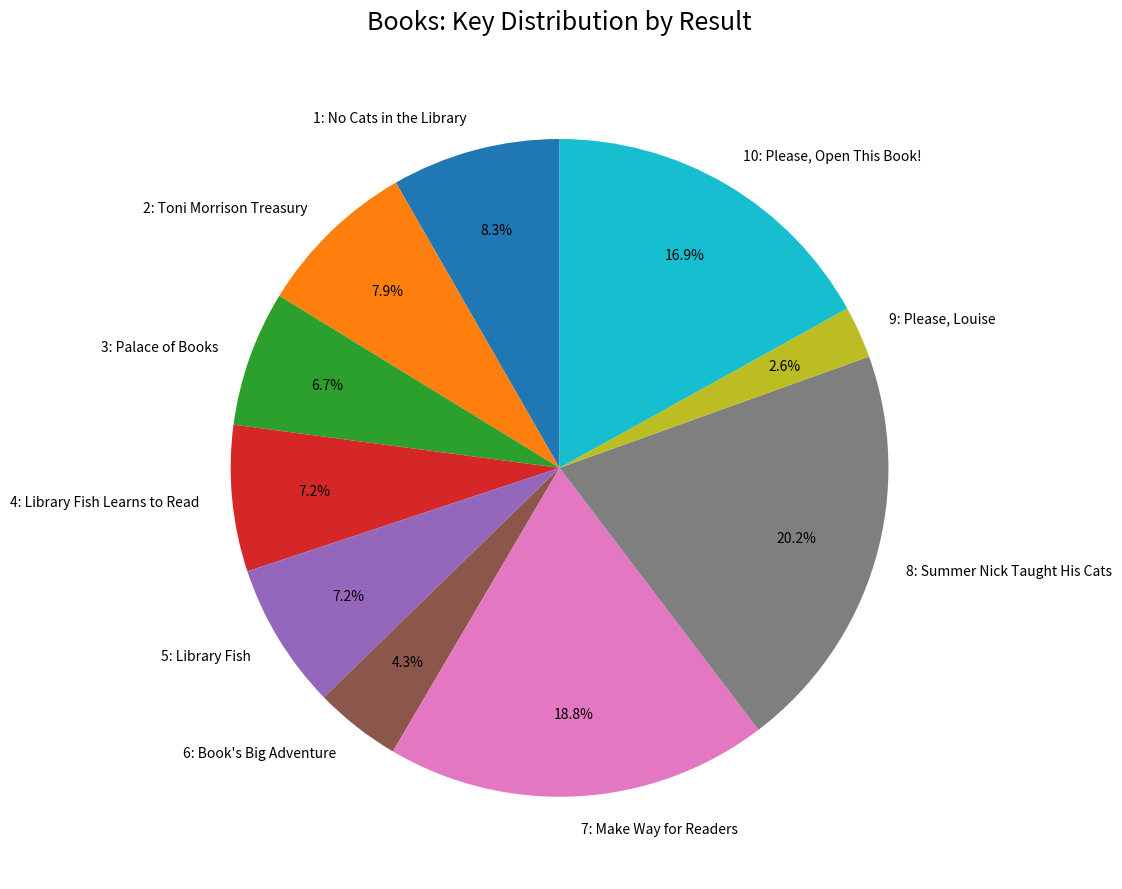

Does 9: Please, Louise represent more than half of the total?

No